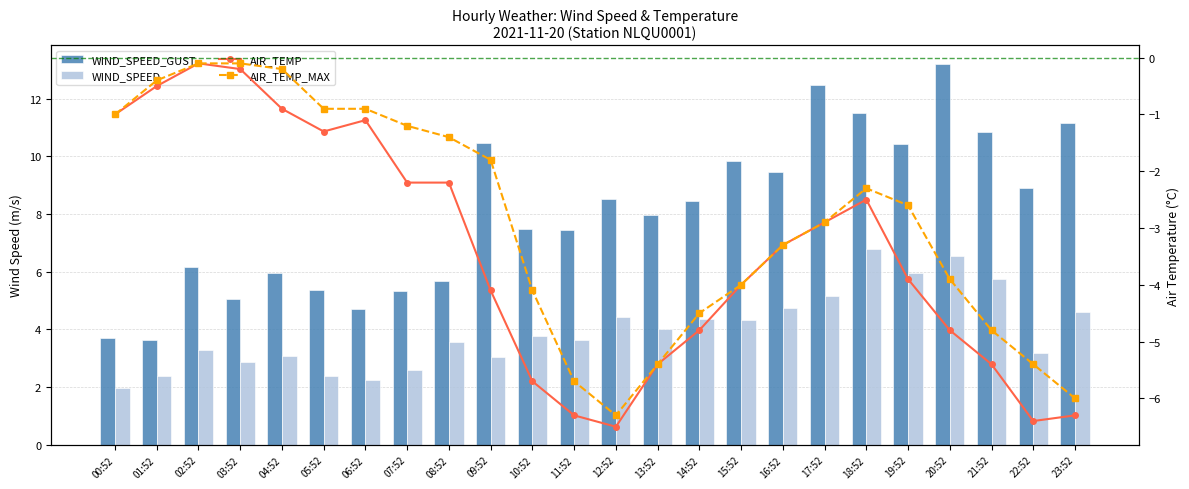

The WIND_SPEED series shows 3.6 at 08:52. True or false?

True